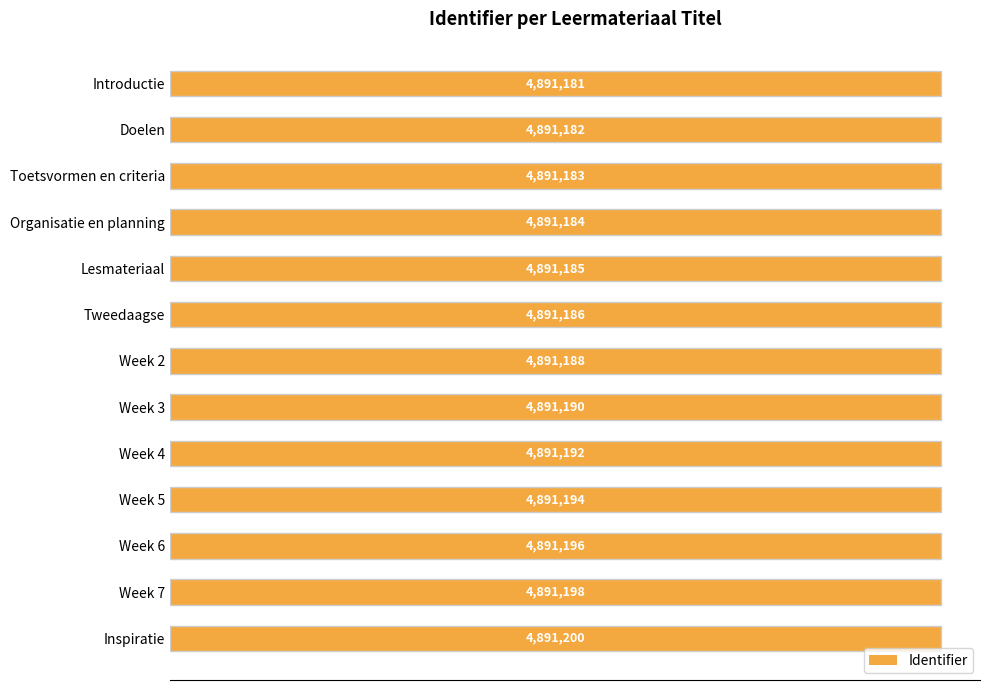

Is it true that the value at Week 7 is 8623352?

False